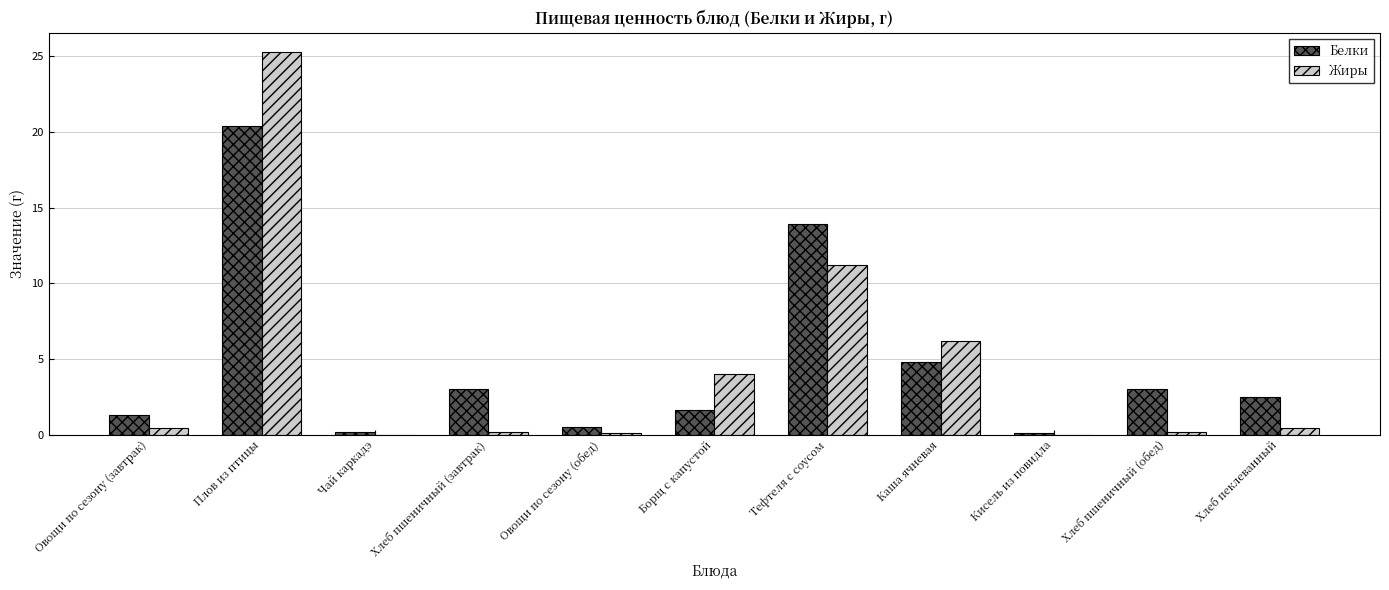

What are all the series names shown in the legend?

Белки, Жиры